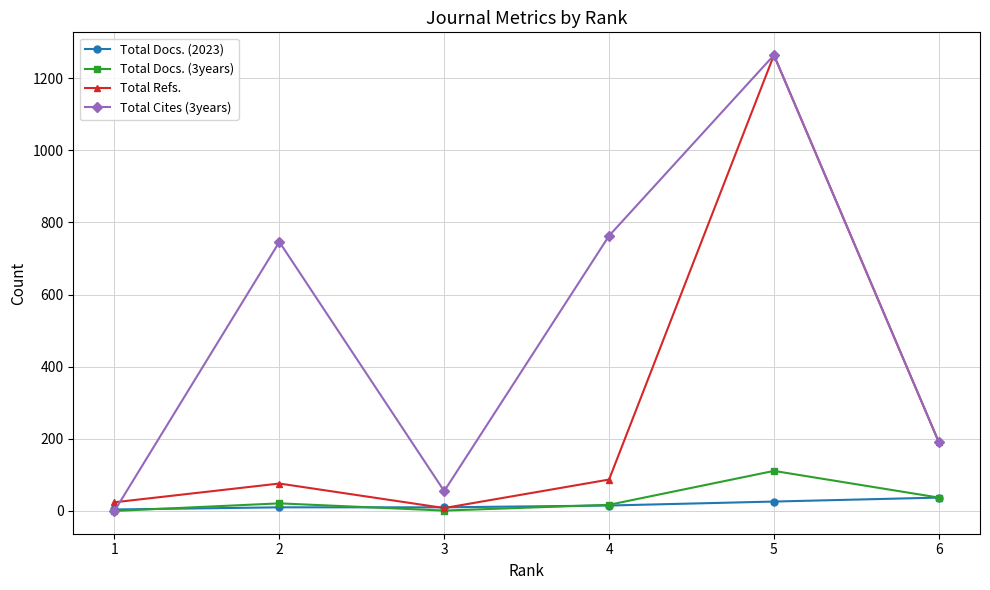

At how many categories does at least one series exceed 1168?

1